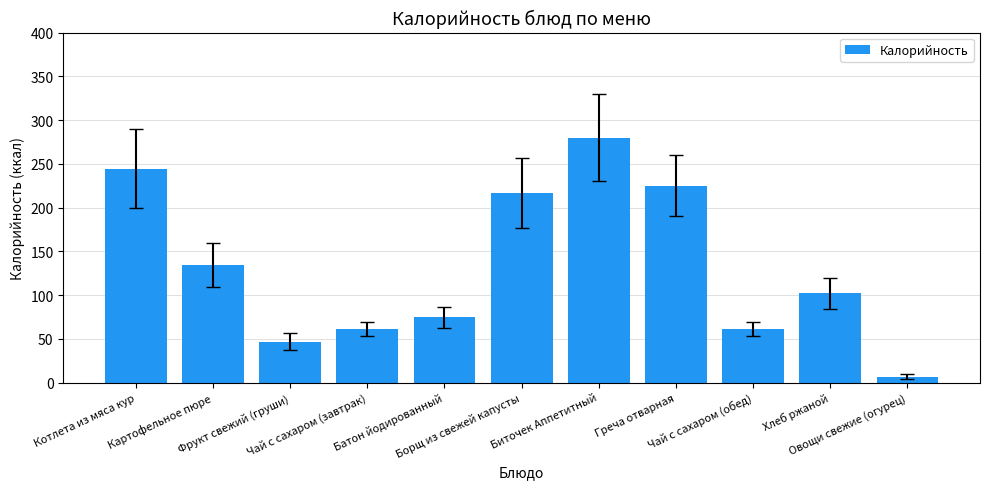

Which category has the highest value across all series?

Биточек Аппетитный